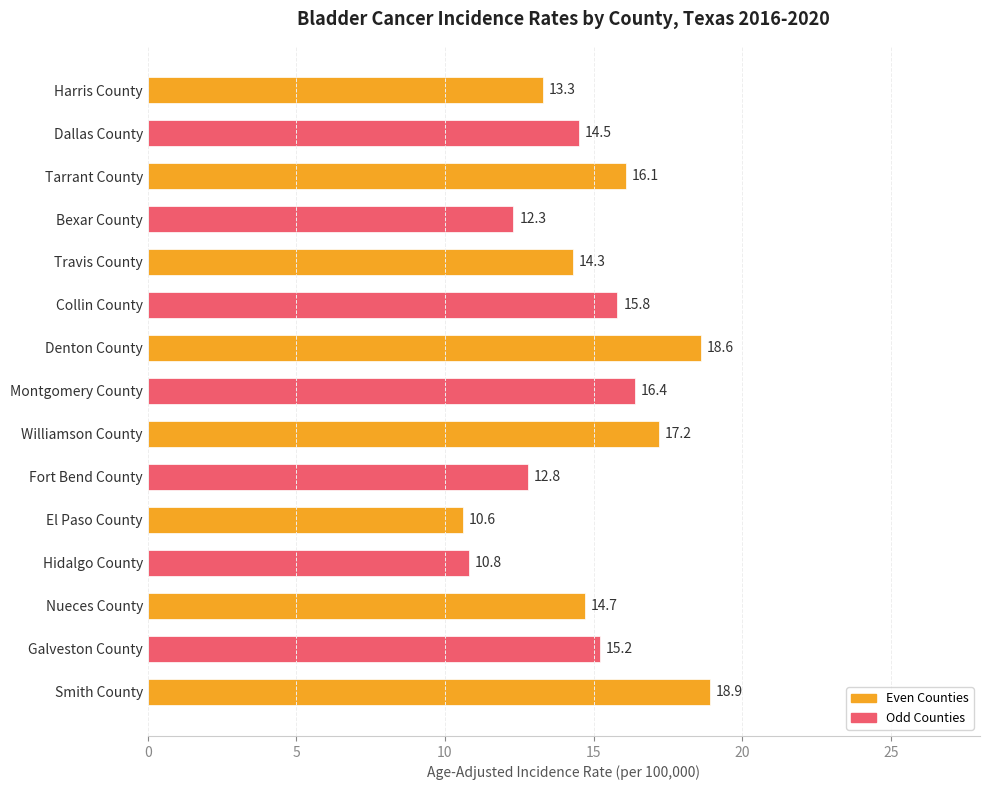

Reading bottom to top, what are all the values shown in this chart?

Smith County=18.9	Galveston County=15.2	Nueces County=14.7	Hidalgo County=10.8	El Paso County=10.6	Fort Bend County=12.8	Williamson County=17.2	Montgomery County=16.4	Denton County=18.6	Collin County=15.8	Travis County=14.3	Bexar County=12.3	Tarrant County=16.1	Dallas County=14.5	Harris County=13.3